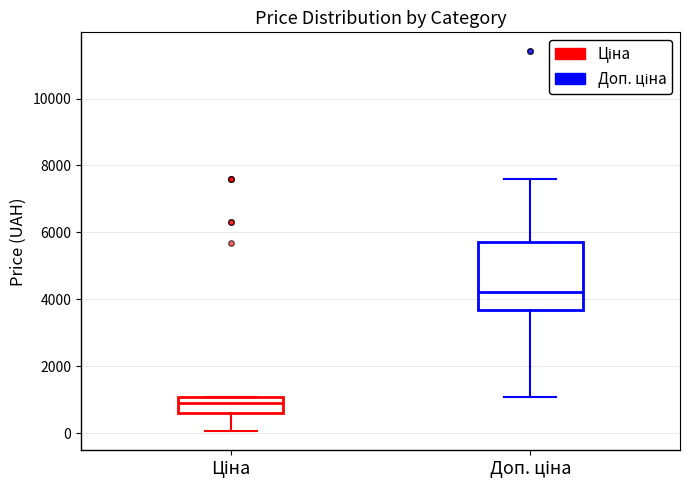

Which box is the tallest, from its lower edge to its upper edge?

Доп. ціна